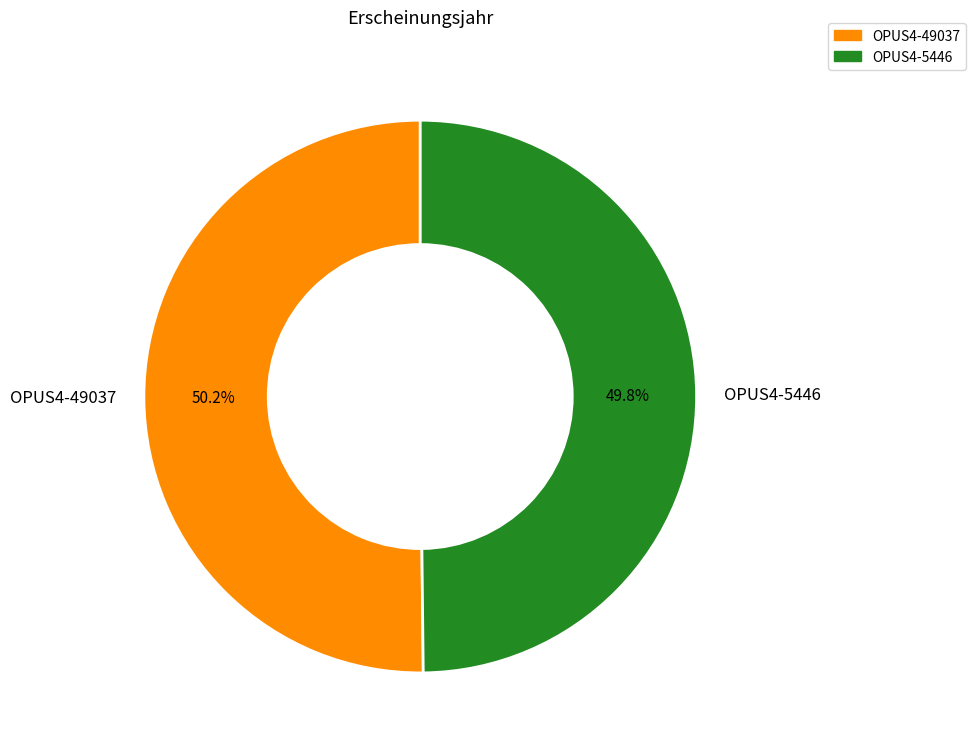

Does any single category account for the majority?

Yes